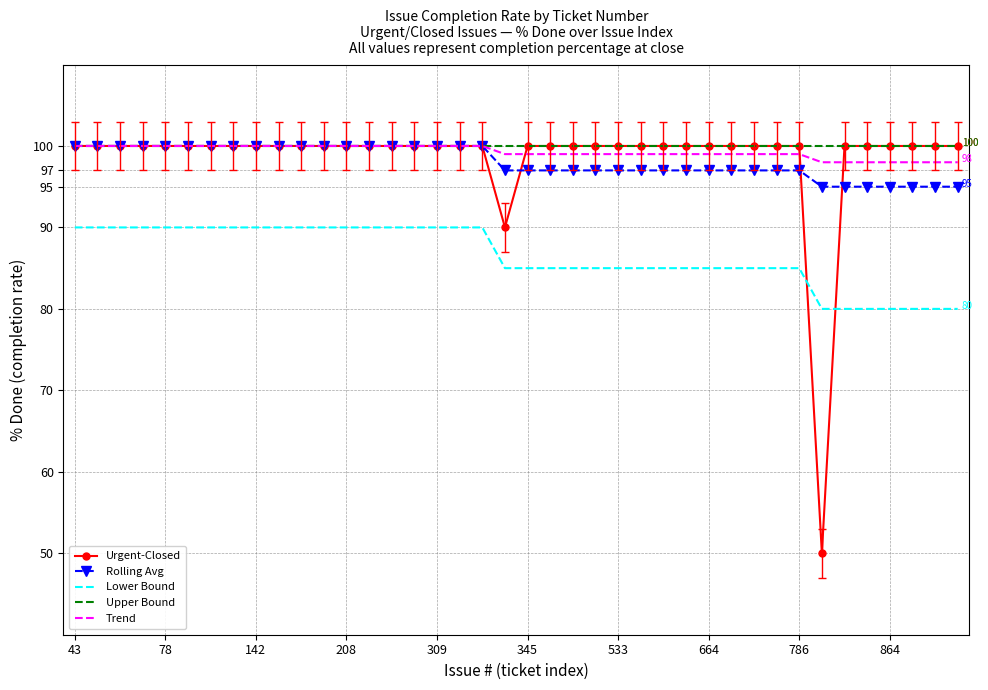

True or false: Rolling Avg and Lower Bound intersect in this chart.

False